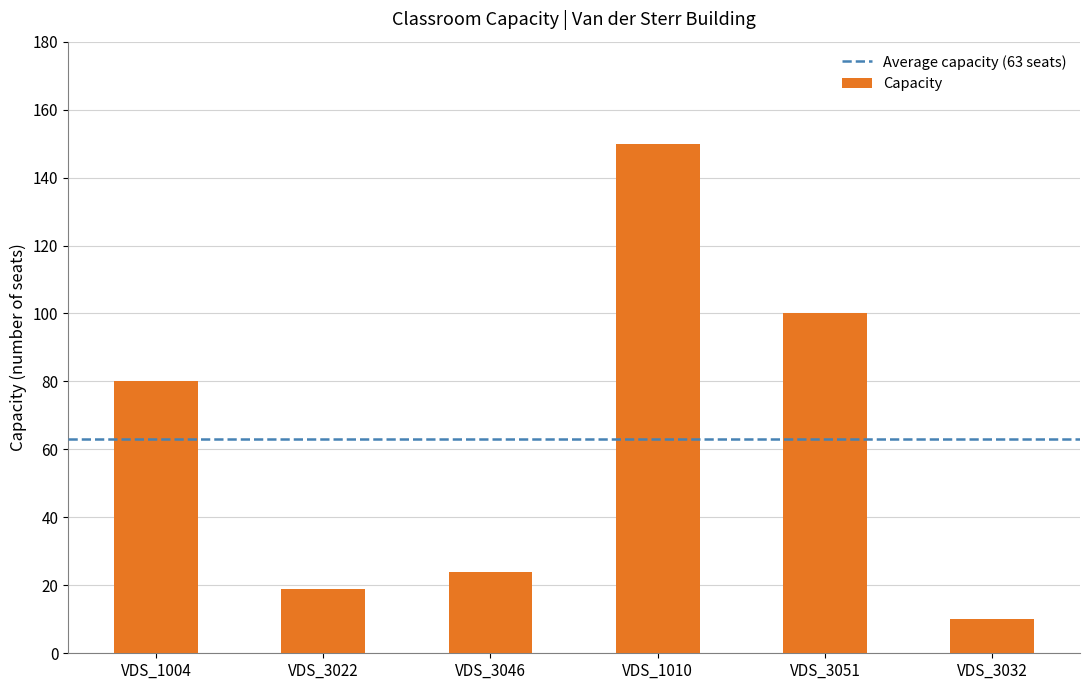

Approximately how many times larger is the value at VDS_3051 compared to VDS_3022?

5.3